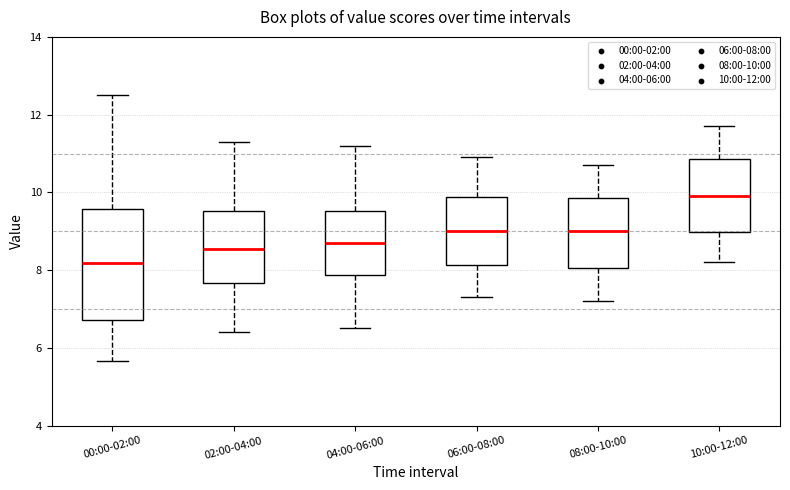

Where does the median line of the box for 10:00-12:00 sit on the y-axis? The values are not printed on the chart, so give them approximately, as read against the axis.

10.0